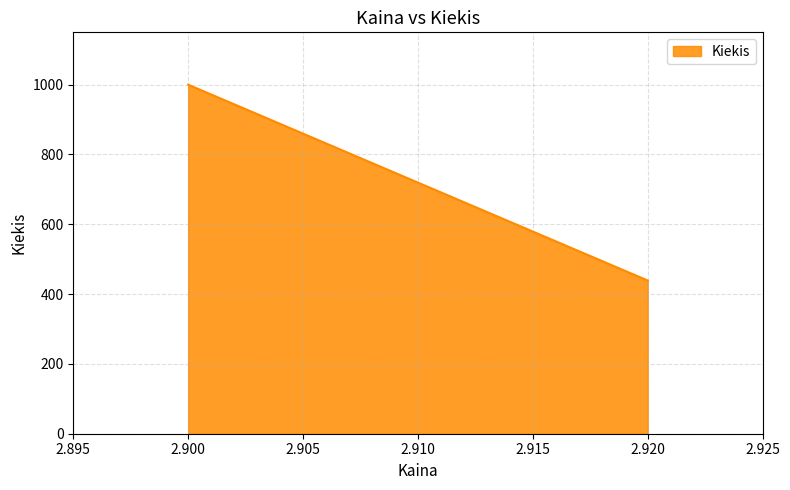

At which category does the chart reach its minimum across all series?

2.920